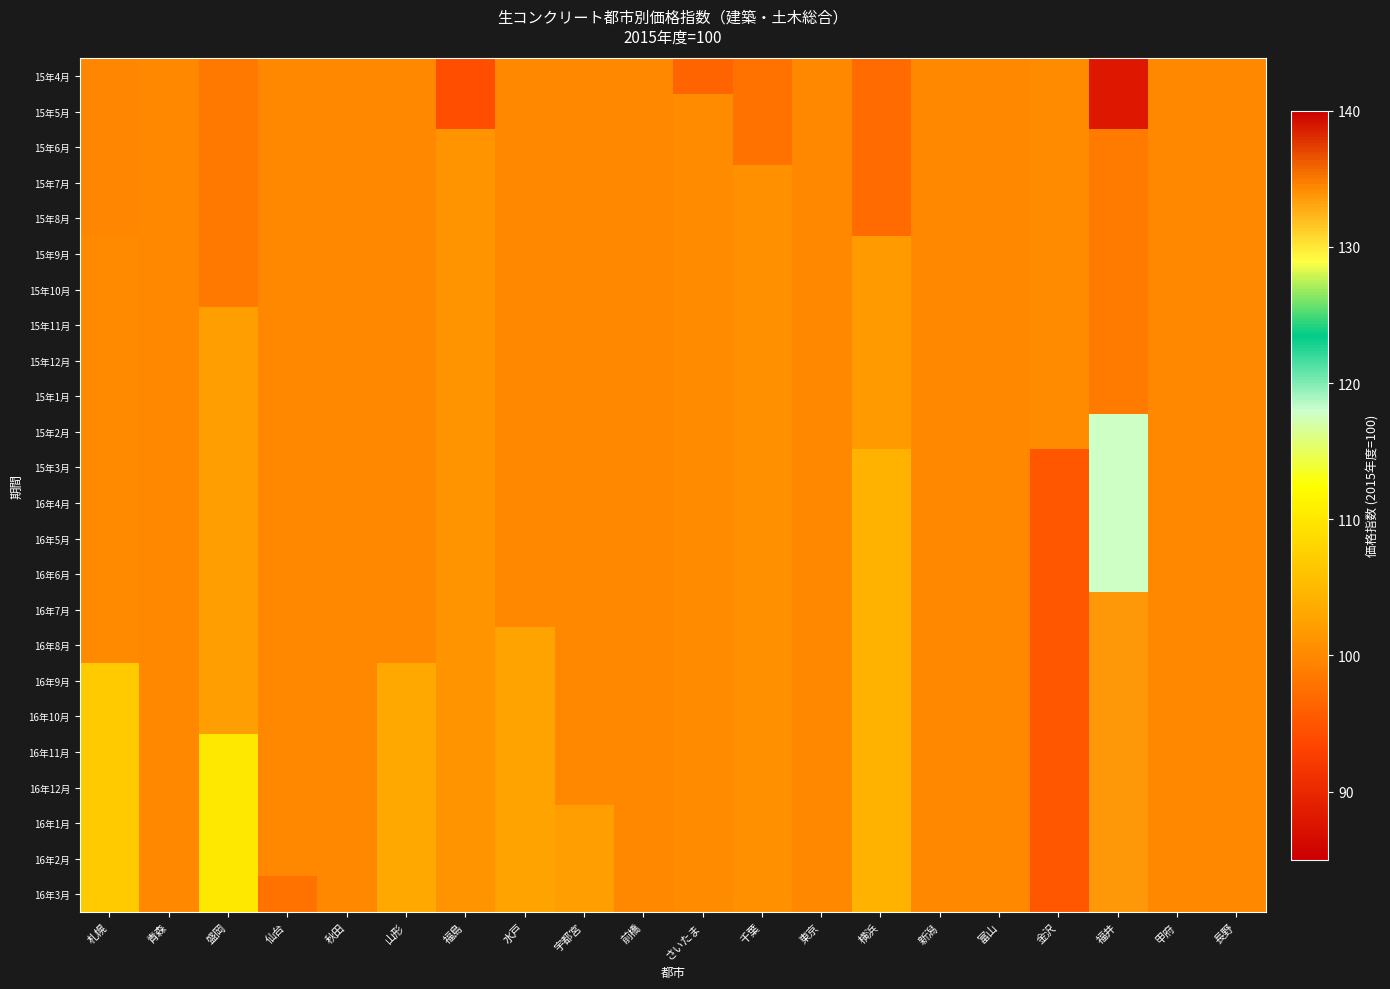

Rank the series by their maximum value, from lowest to highest.

15年4月, 15年5月, 15年6月, 15年7月, 15年8月, 15年9月, 15年10月, 15年11月, 15年12月, 15年1月, 15年2月, 15年3月, 16年4月, 16年5月, 16年6月, 16年7月, 16年8月, 16年9月, 16年10月, 16年11月, 16年12月, 16年1月, 16年2月, 16年3月